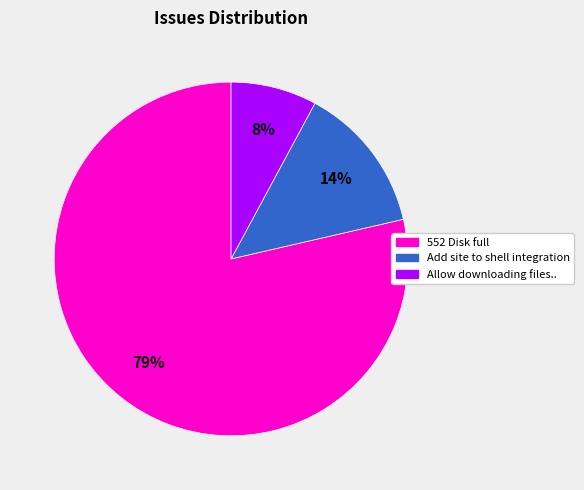

To the nearest percent, what is the combined percentage of 552 Disk full and Allow downloading files..?

86%